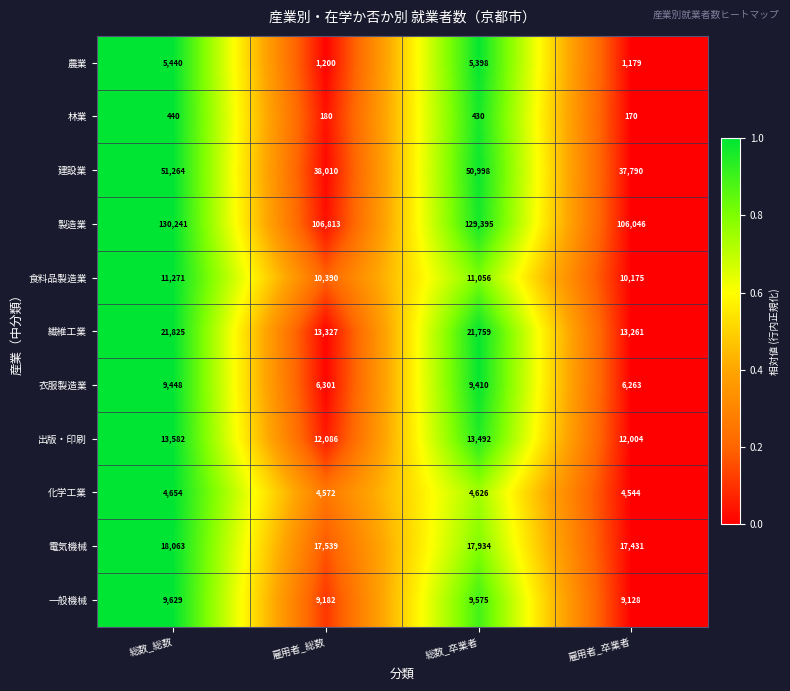

The value of 農業 at 雇用者_卒業者 is 1179. True or false?

True